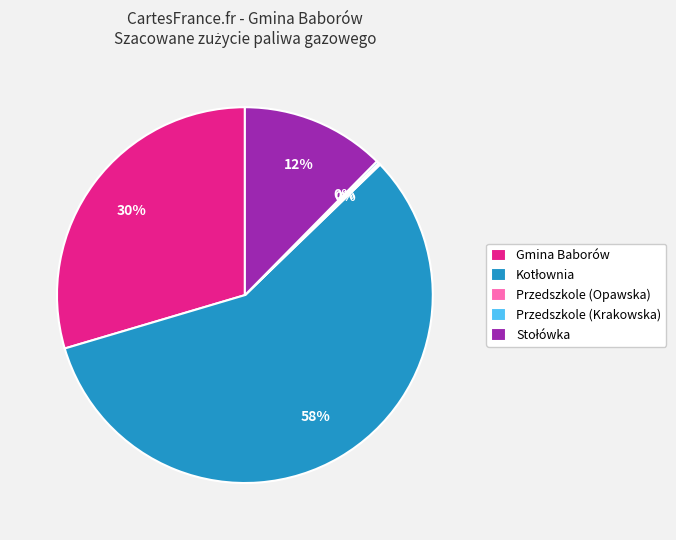

The Gmina Baborów slice represents 21% of the pie. True or false?

False